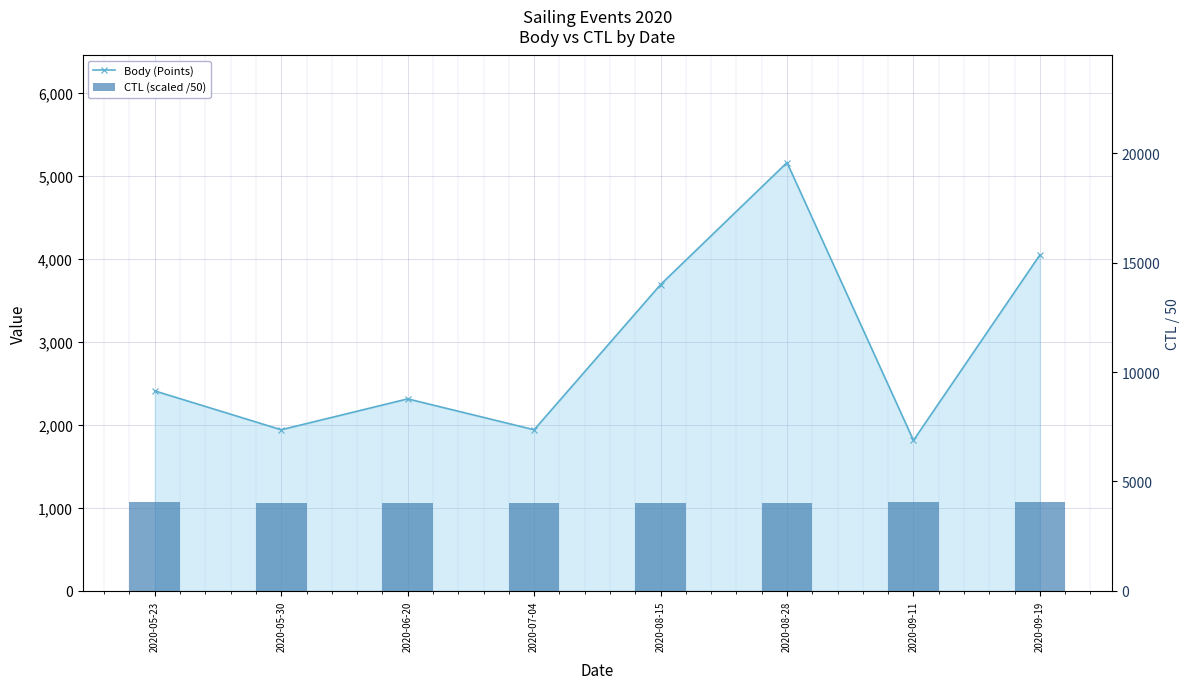

What is the difference between the maximum and minimum values in the CTL (scaled /50) series?

56.0